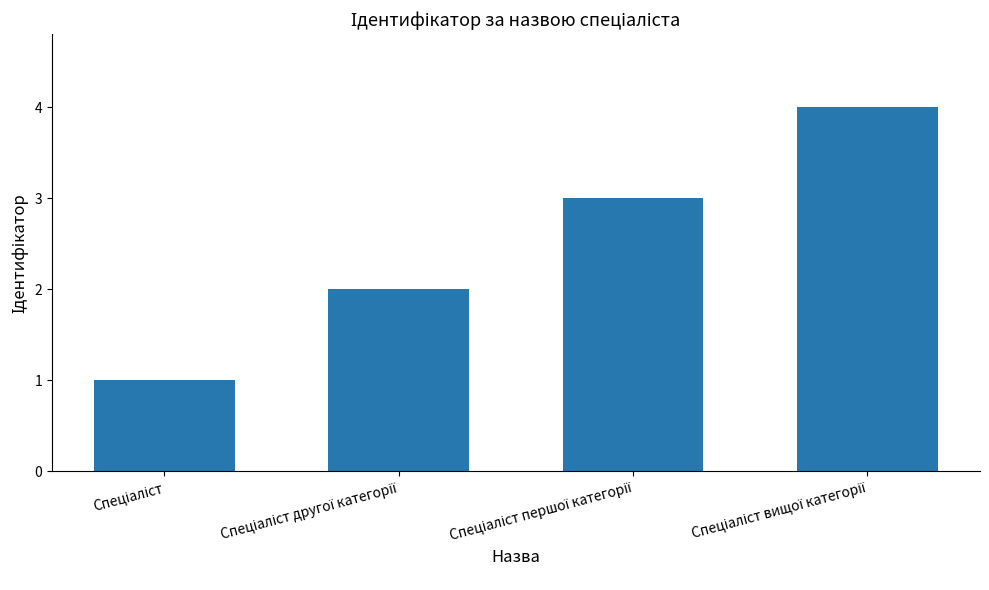

What is the sum of all values?

10